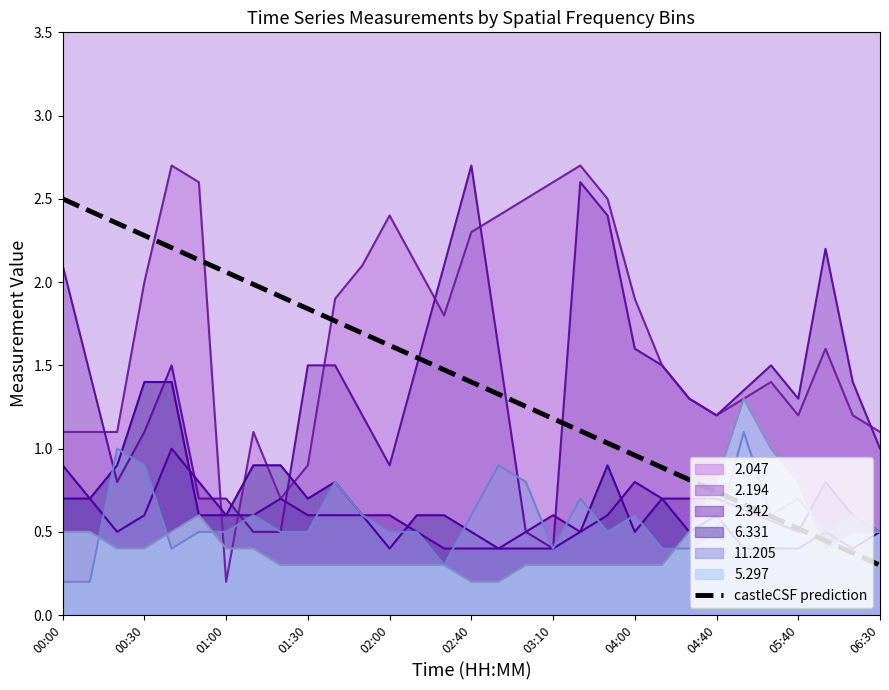

Where does the data first go above 1?

00:00